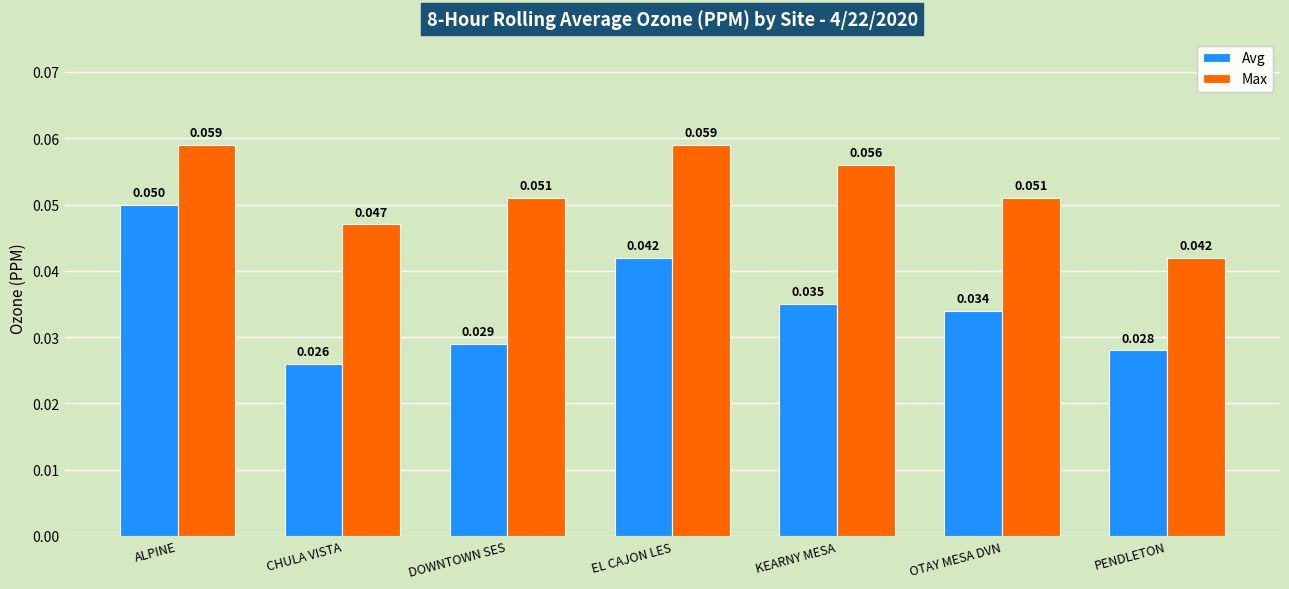

List the series in order of their peak value, highest first.

Max, Avg